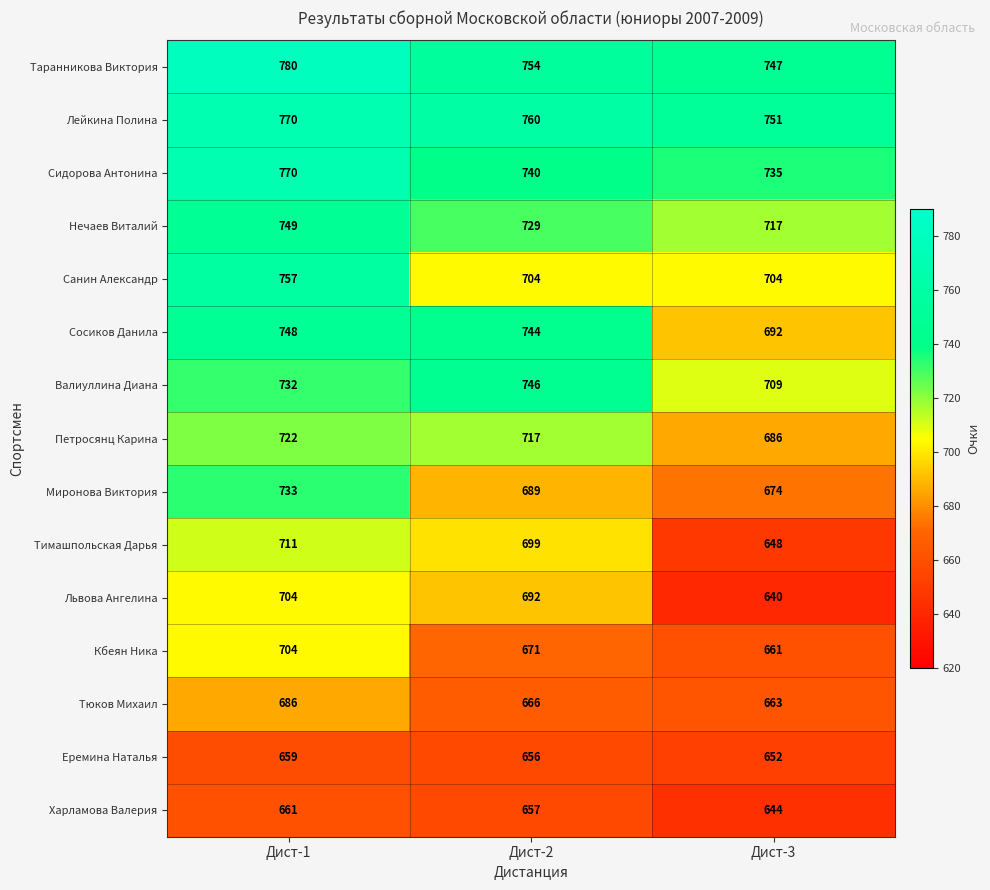

Rank the categories by Тимашпольская Дарья value from highest to lowest.

Дист-1, Дист-2, Дист-3